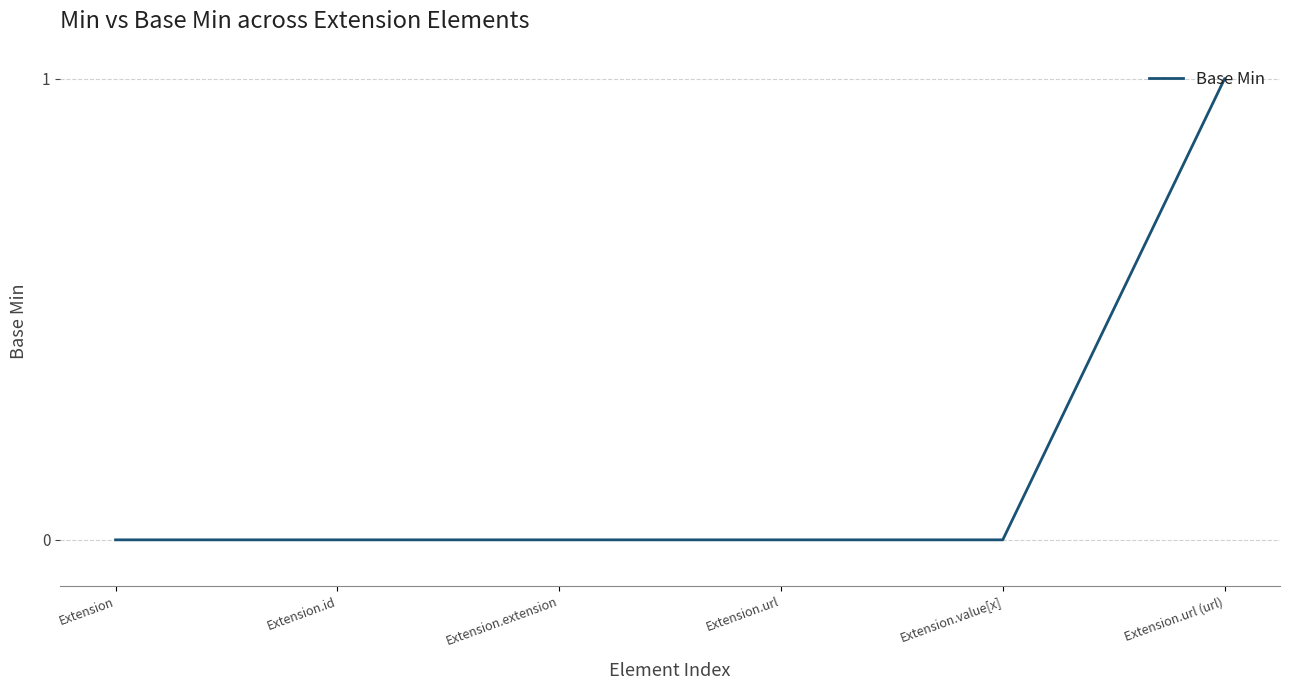

Reading left to right, what are all the values shown in this chart?

0	0	0	0	0	1